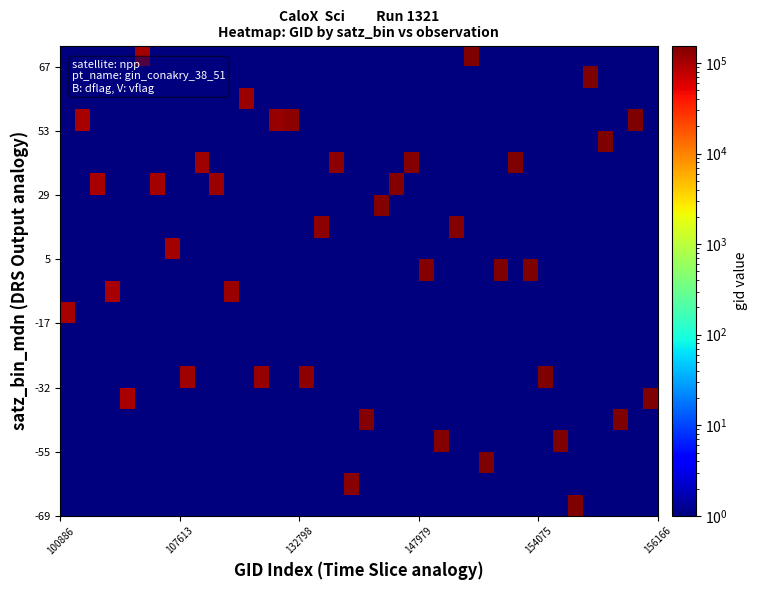

Count the number of data series in this chart.

22